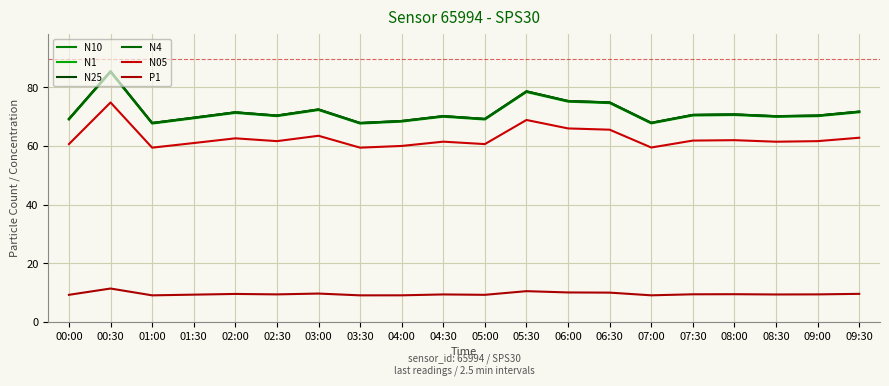

Which has a higher value, 05:30 or 08:00?

05:30